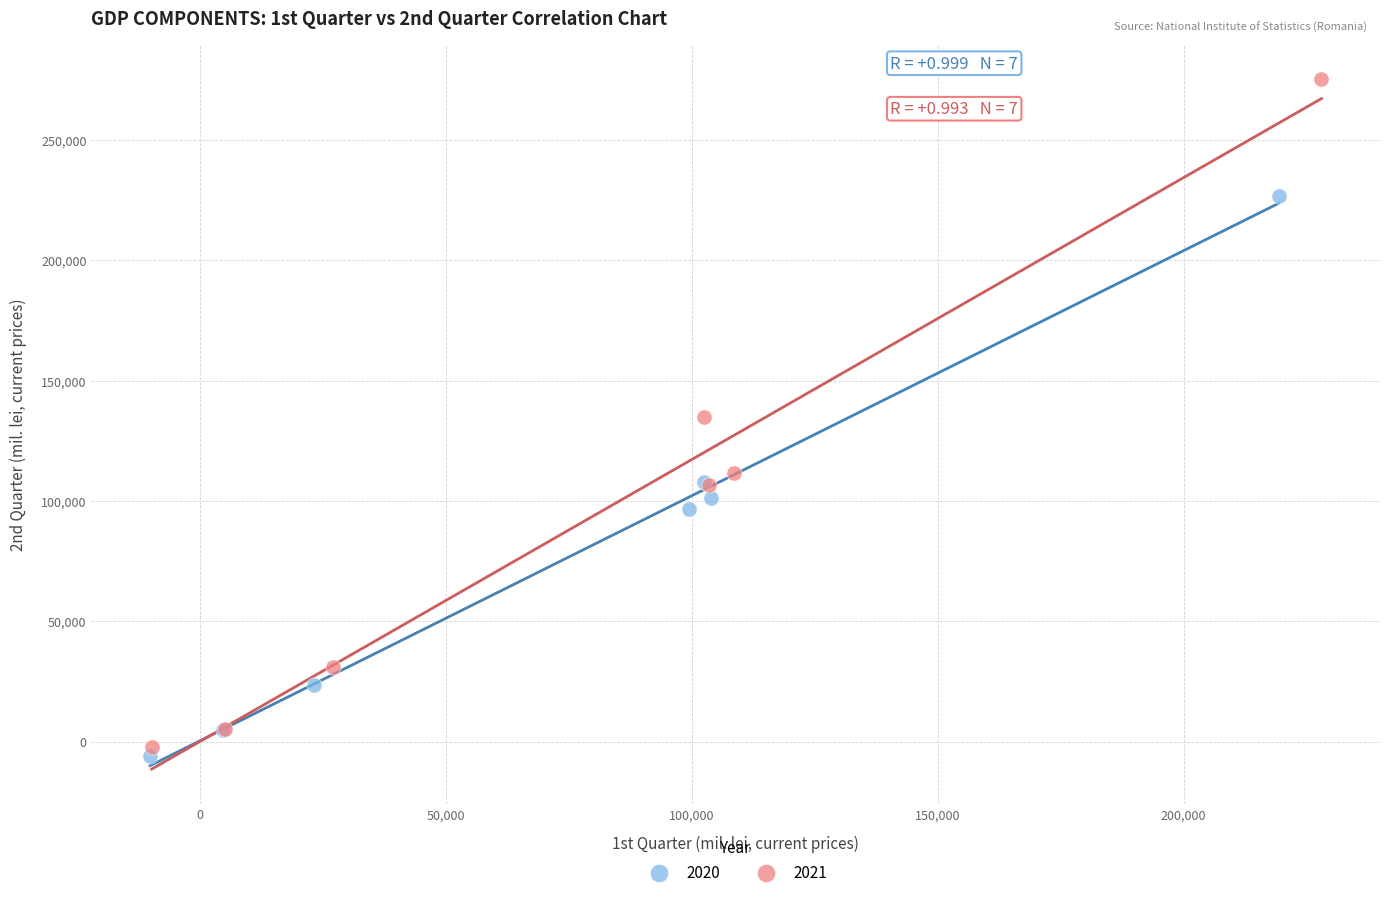

Which series reaches the maximum Y coordinate?

2021